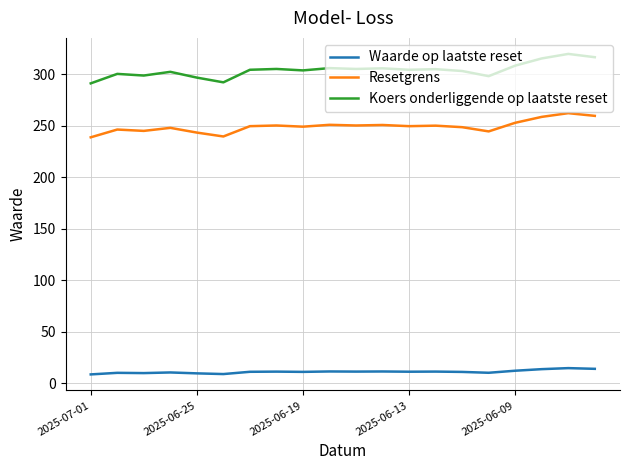

What is the smallest value displayed?

8.4